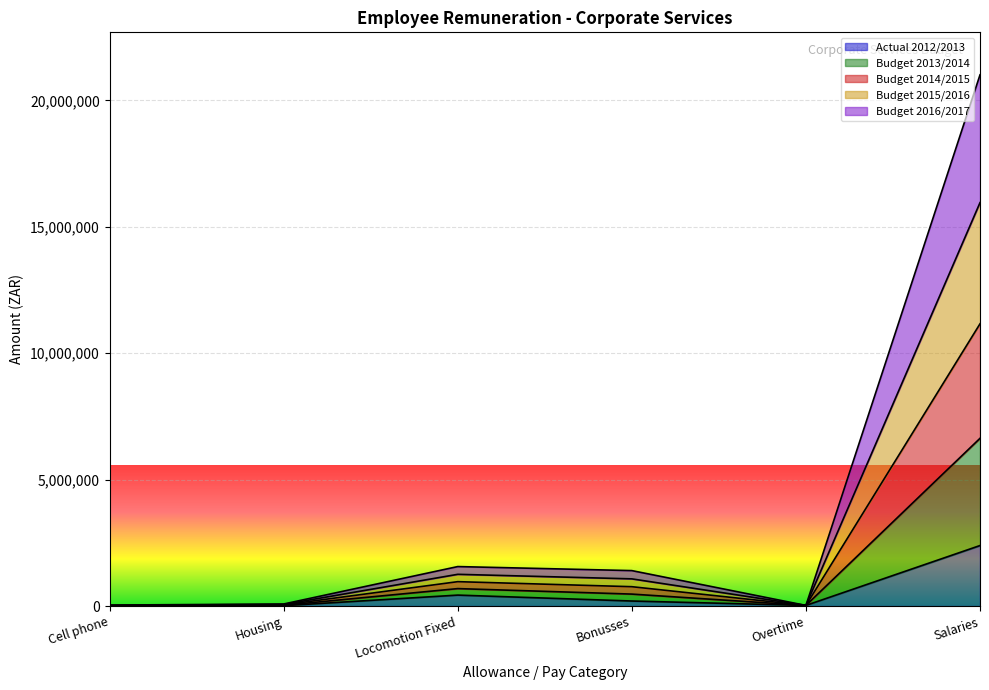

At which category is the sum across all series the highest?

Salaries